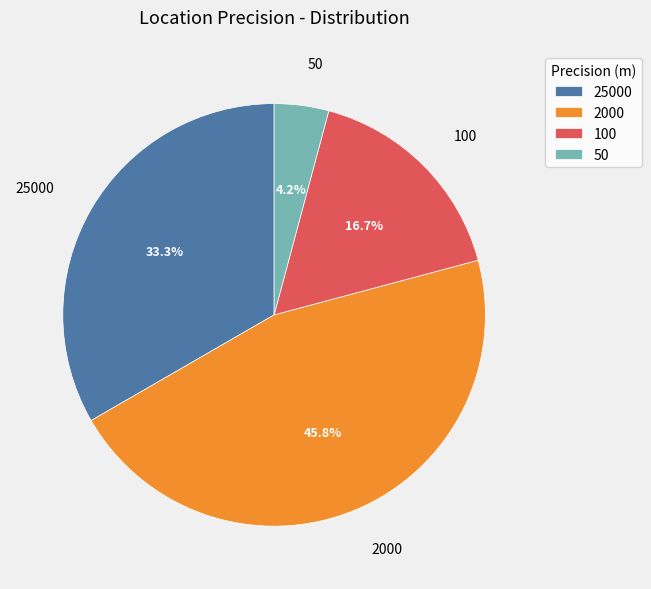

Between 25000 and 50, which is larger?

25000